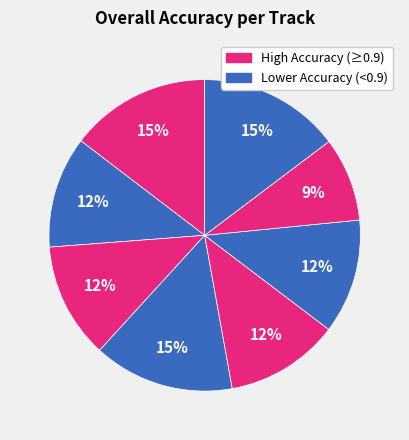

How many slices are in this pie chart?

8